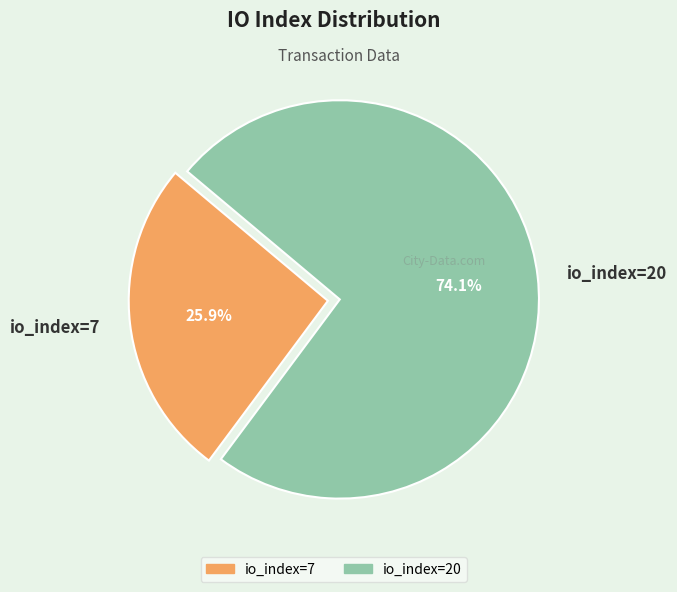

Rank the categories by value from highest to lowest.

io_index=20, io_index=7